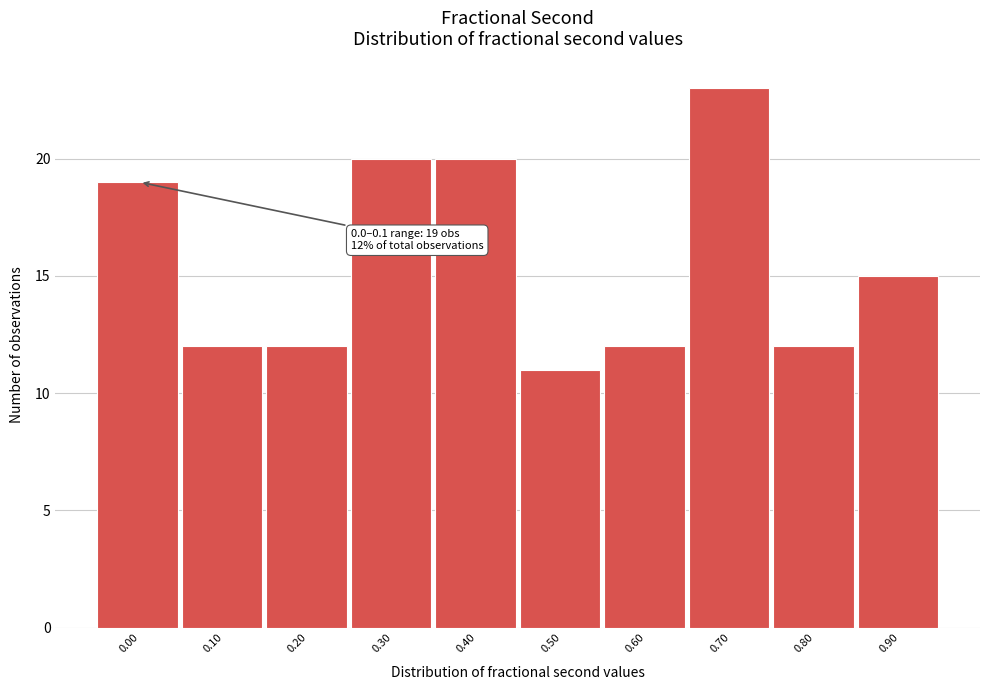

Reading left to right, transcribe all the data shown in this chart.

19	12	12	20	20	11	12	23	12	15